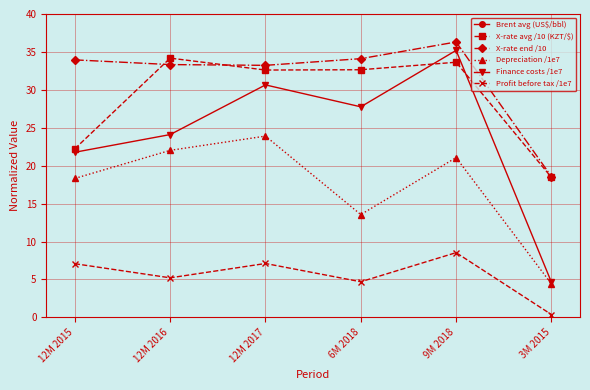

Between 12M 2015 and 9M 2018, which series saw the biggest shift?

Brent avg (US$/bbl)